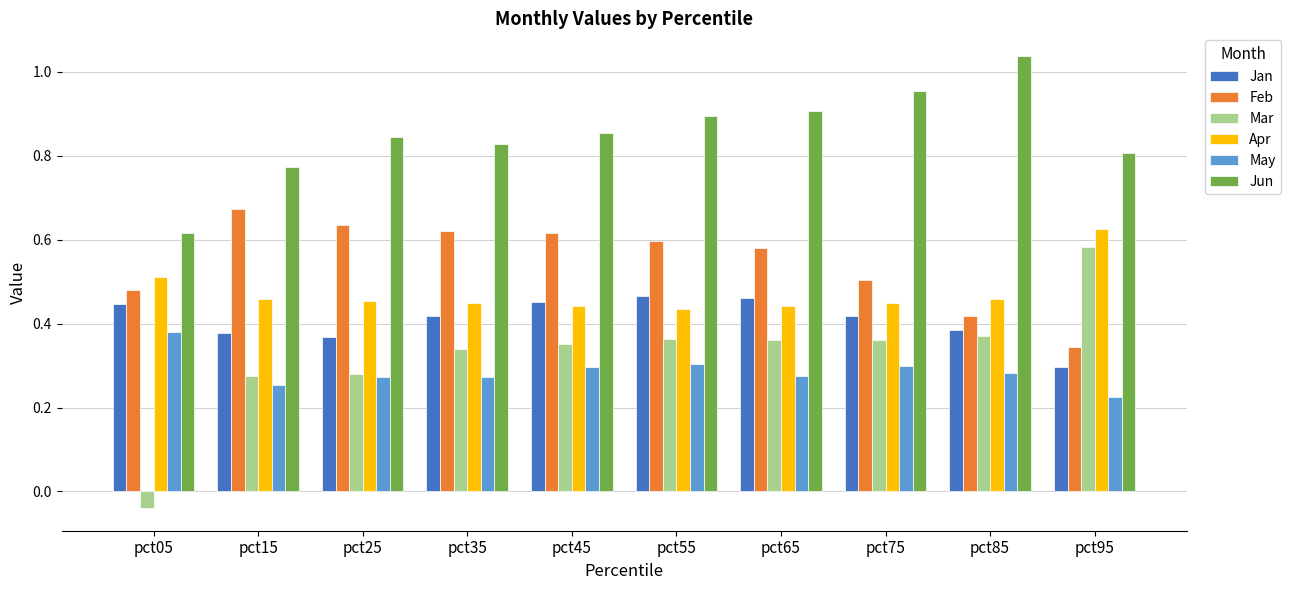

Count the Jan values in the range 0 to 1.

10